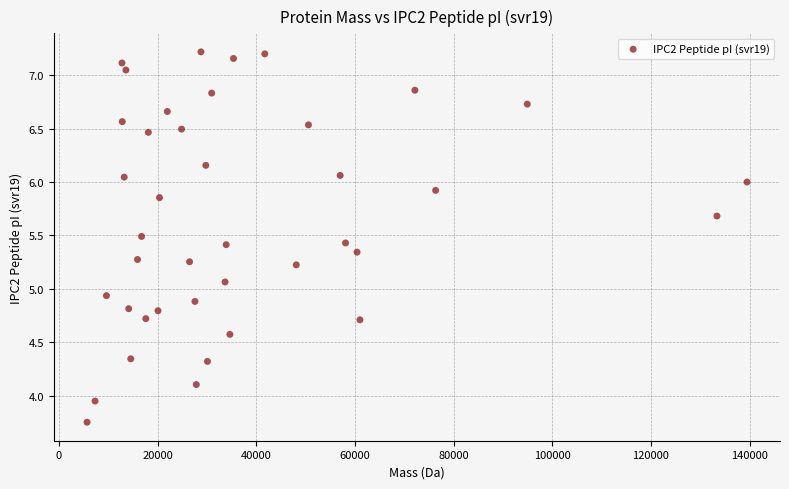

What is the range of Y values (max minus min)?

3.5